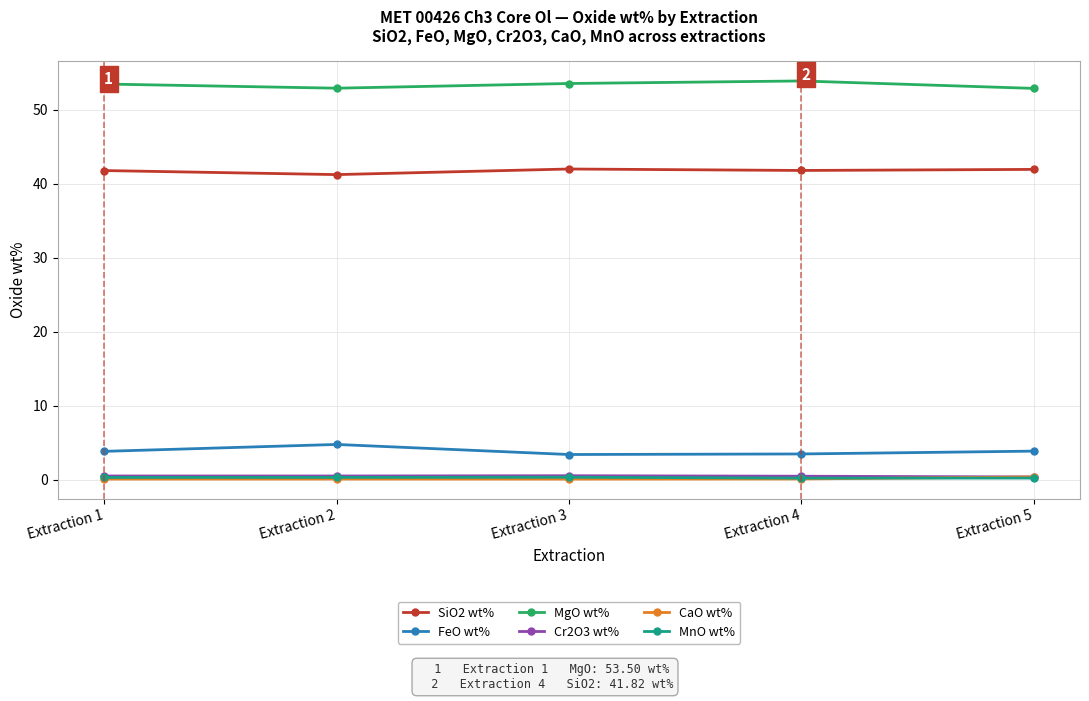

What is the difference between the maximum and minimum values in the CaO wt% series?

0.3